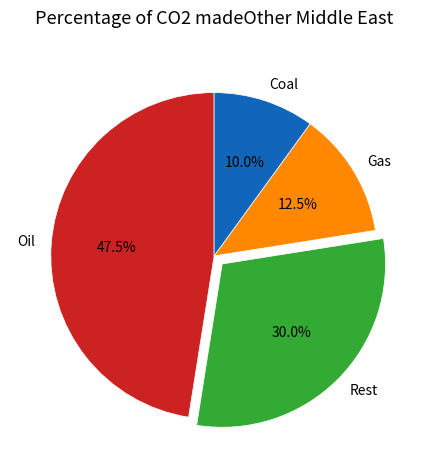

Is Gas the majority of the pie?

No